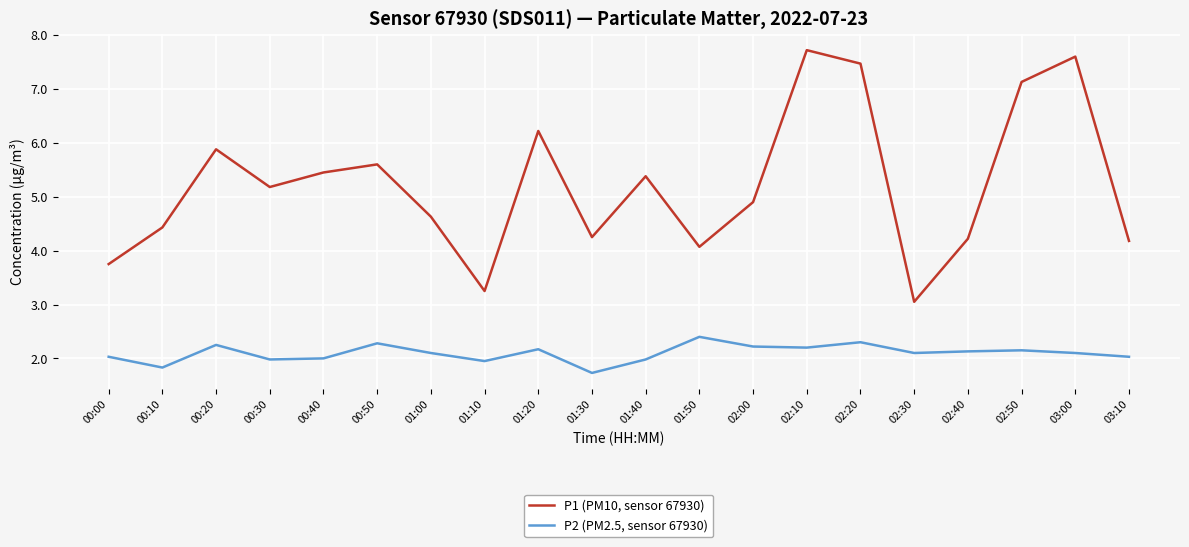

List the series in order of their overall mean, highest first.

P1 (PM10, sensor 67930), P2 (PM2.5, sensor 67930)